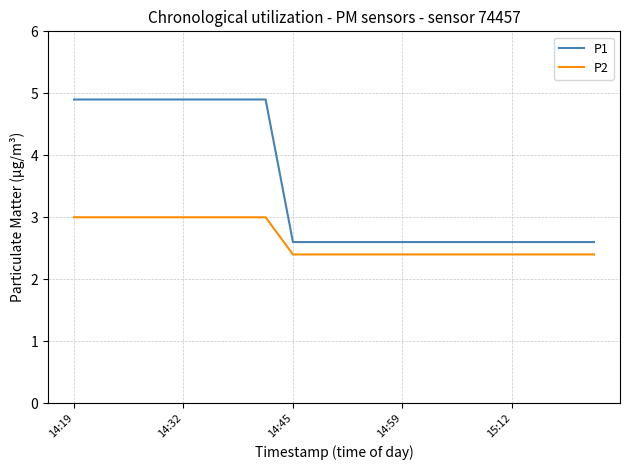

What is the maximum value shown in the chart?

4.9